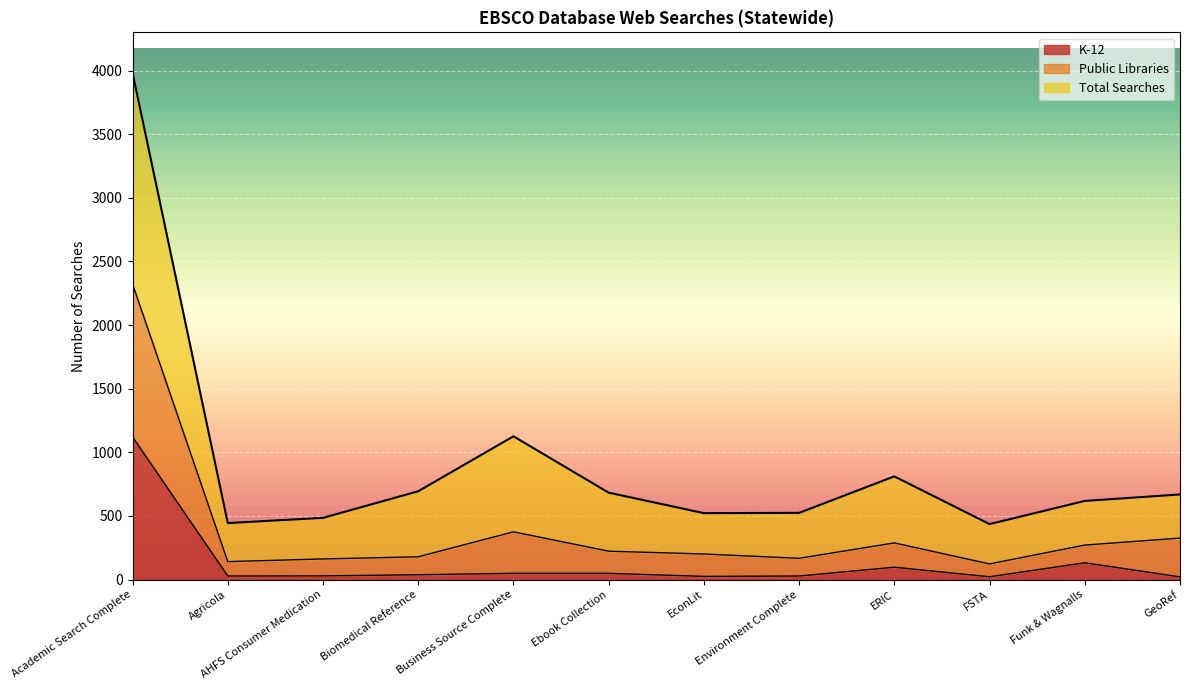

What is the total value across all series at AHFS Consumer Medication?

676